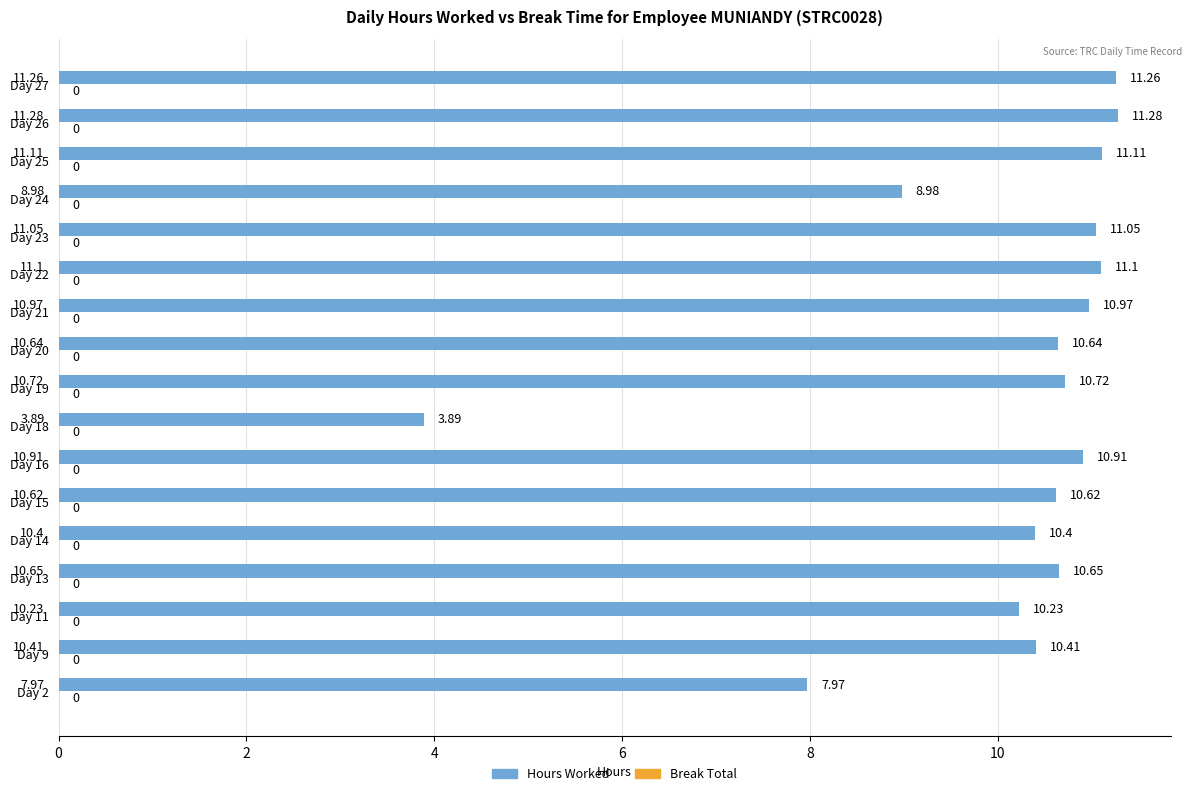

What is the sum of the values at Day 13 and Day 18?

14.5